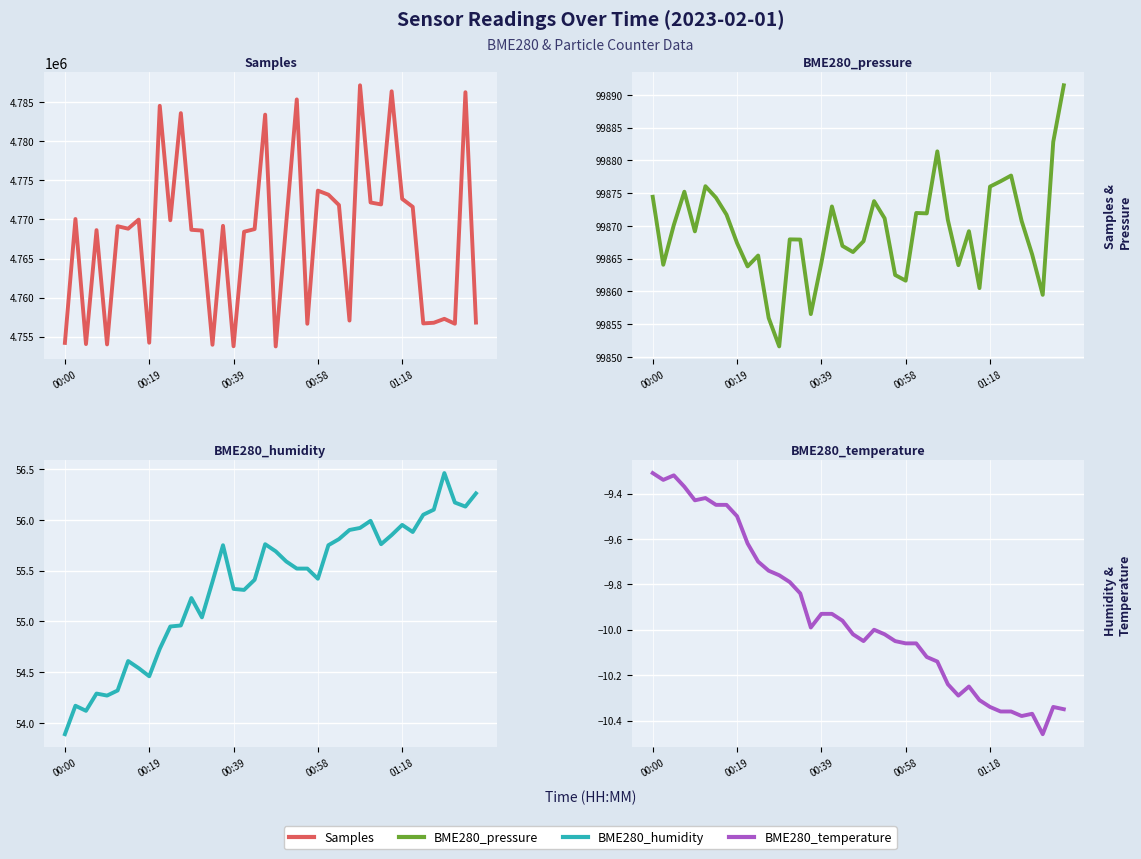

Which series has the largest total across all categories?

Samples